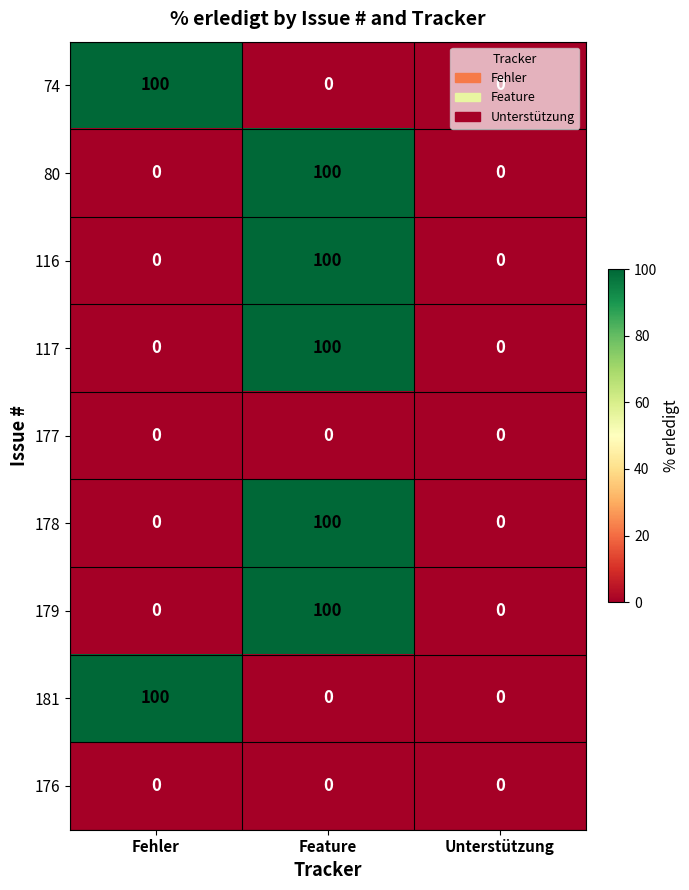

Read the 179 value at Feature.

100